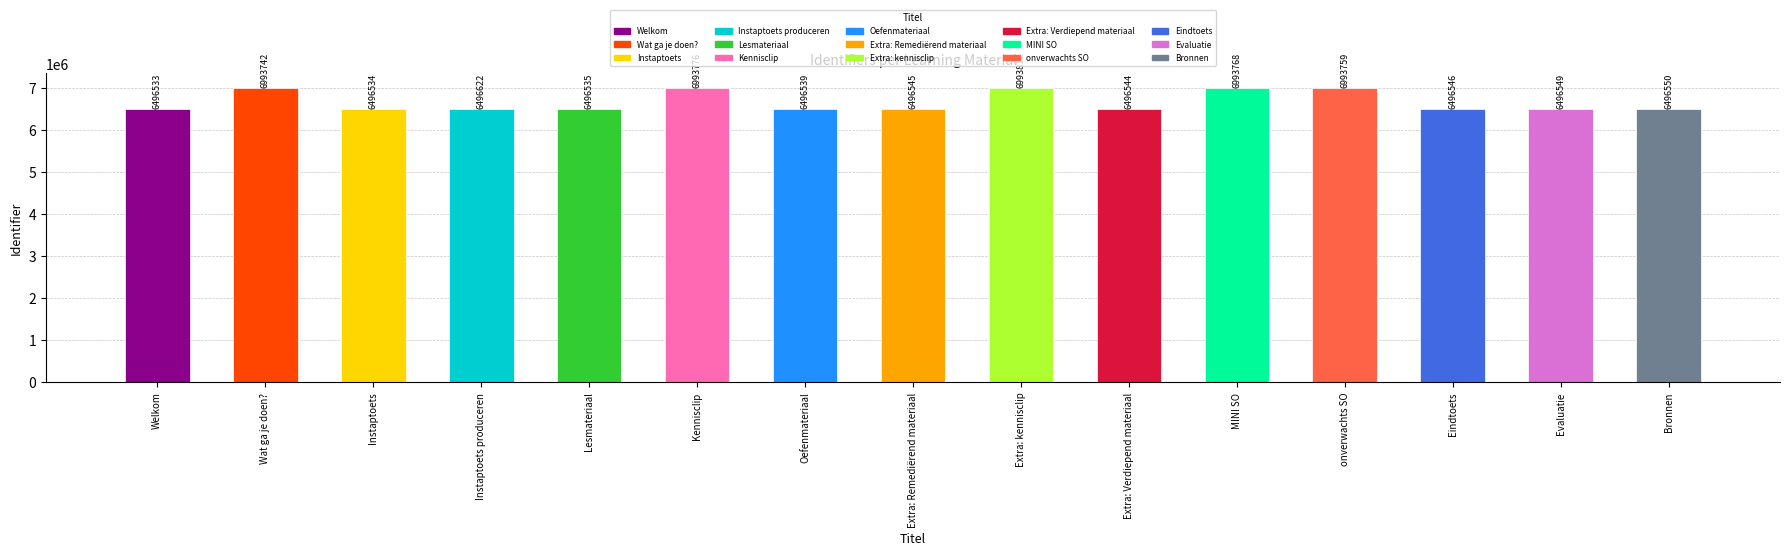

Approximately how many times larger is the value at Lesmateriaal compared to Kennisclip?

0.9